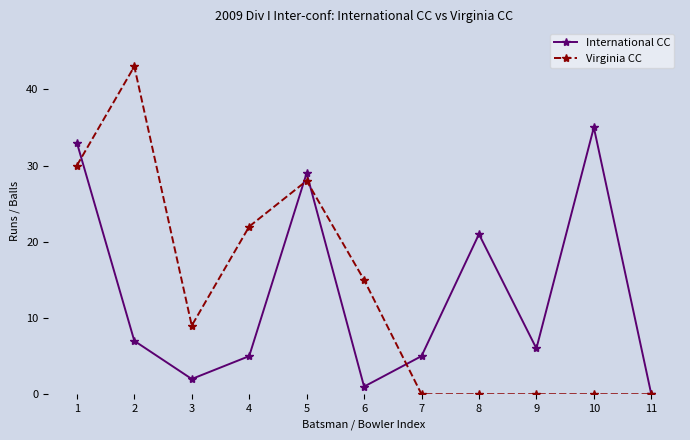

How many distinct data groups are displayed?

2